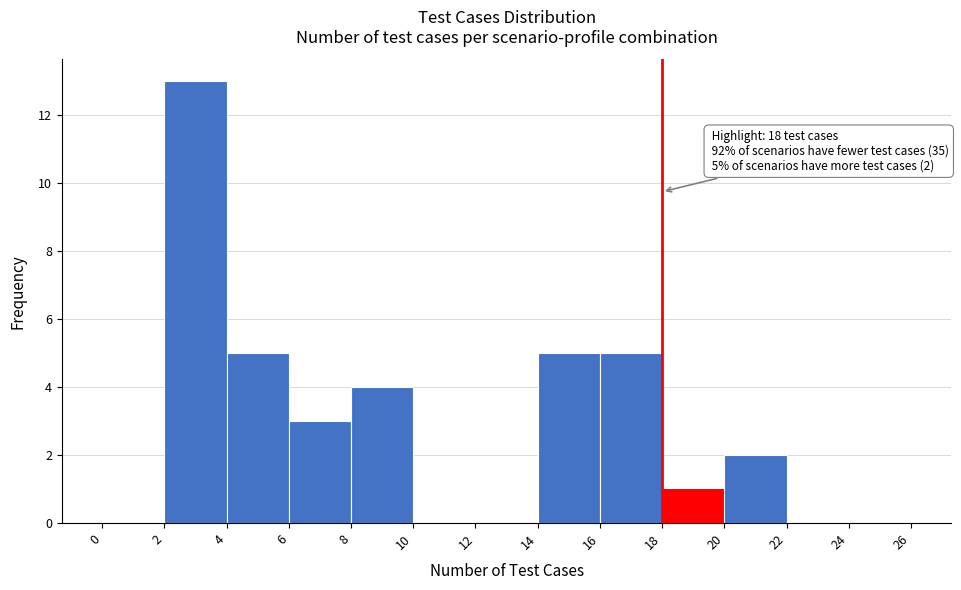

Over which range of the x-axis is the bar tallest?

2 to 4